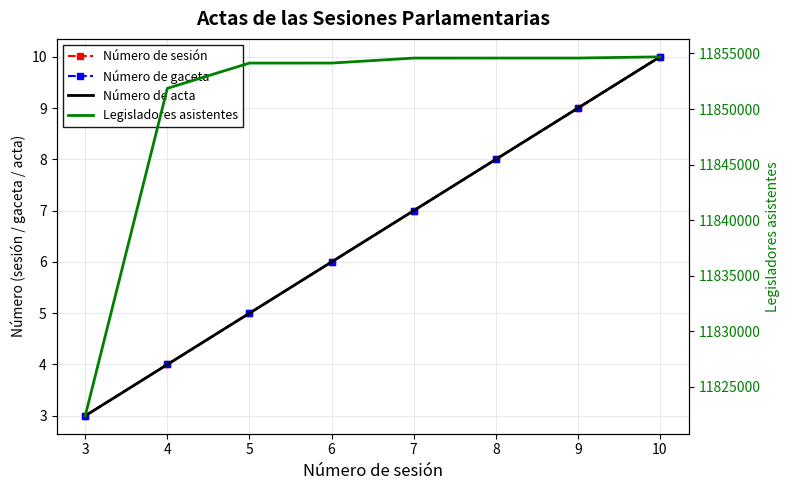

How many Número de acta values are between 5 and 9?

5